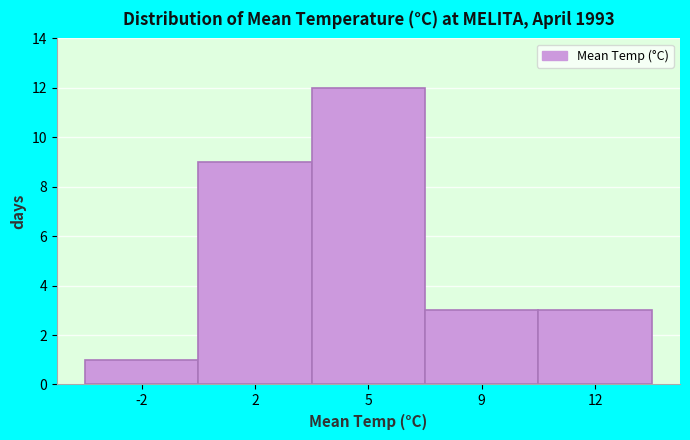

Reading left to right, what are all the values shown in this chart?

1	9	12	3	3